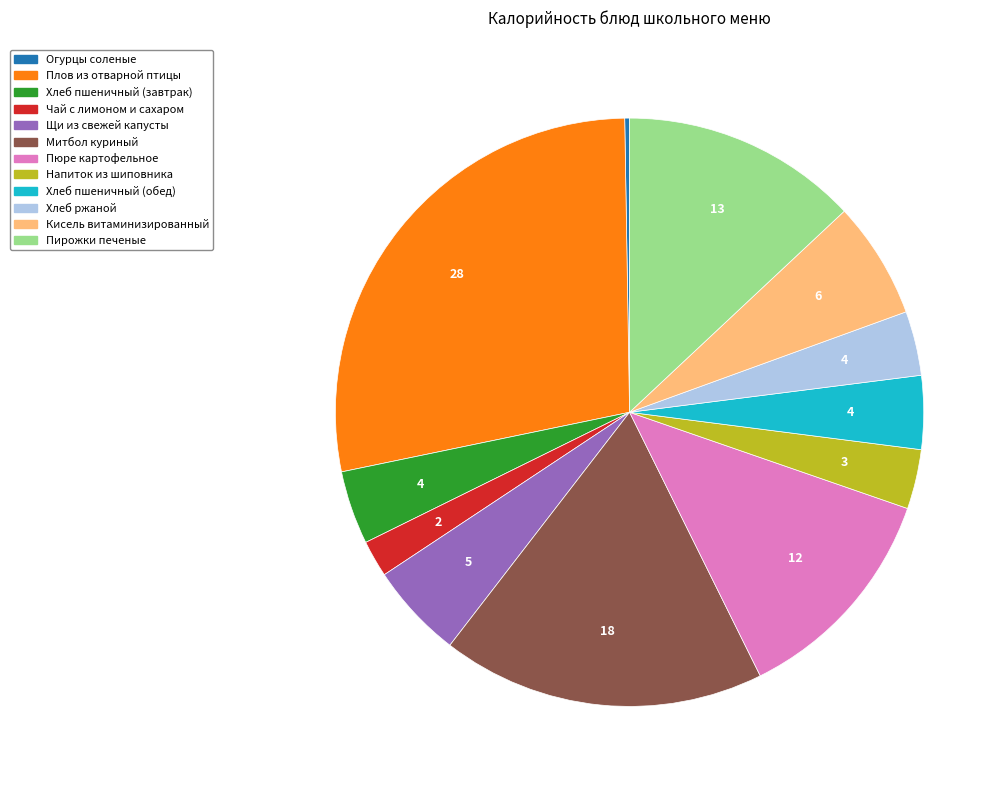

Between Хлеб пшеничный (завтрак) and Кисель витаминизированный, which is larger?

Кисель витаминизированный